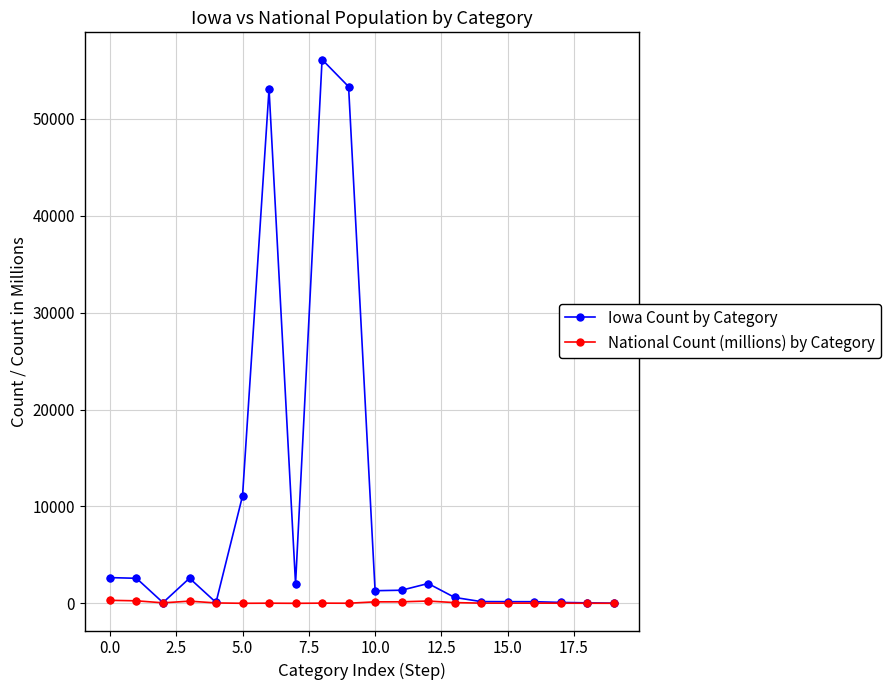

Which series has the largest total across all categories?

Iowa Count by Category